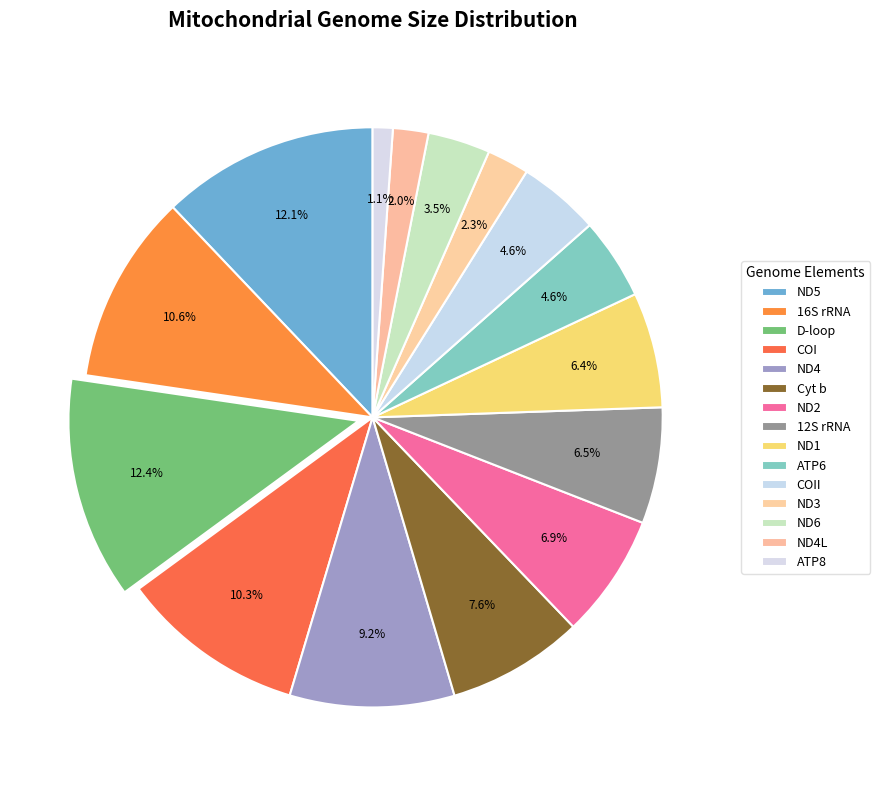

Count the number of slices in the pie.

15